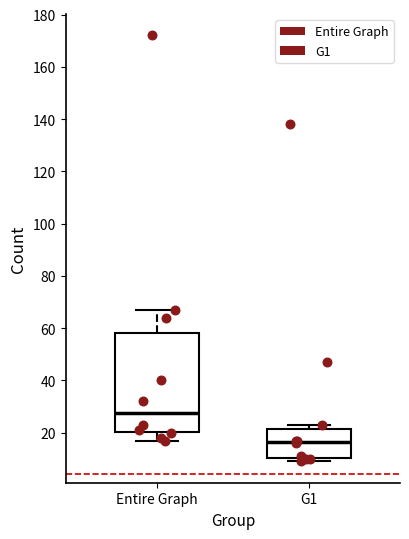

Where is the lower edge of the box for G1 on the y-axis? The values are not printed on the chart, so give them approximately, as read against the axis.

10